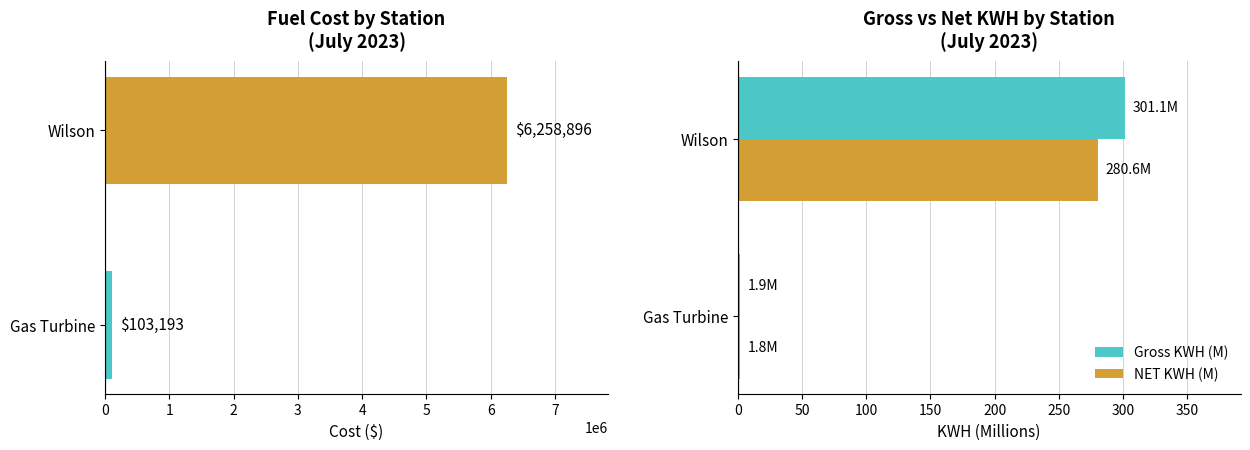

What is the minimum value shown in the chart?

1.8